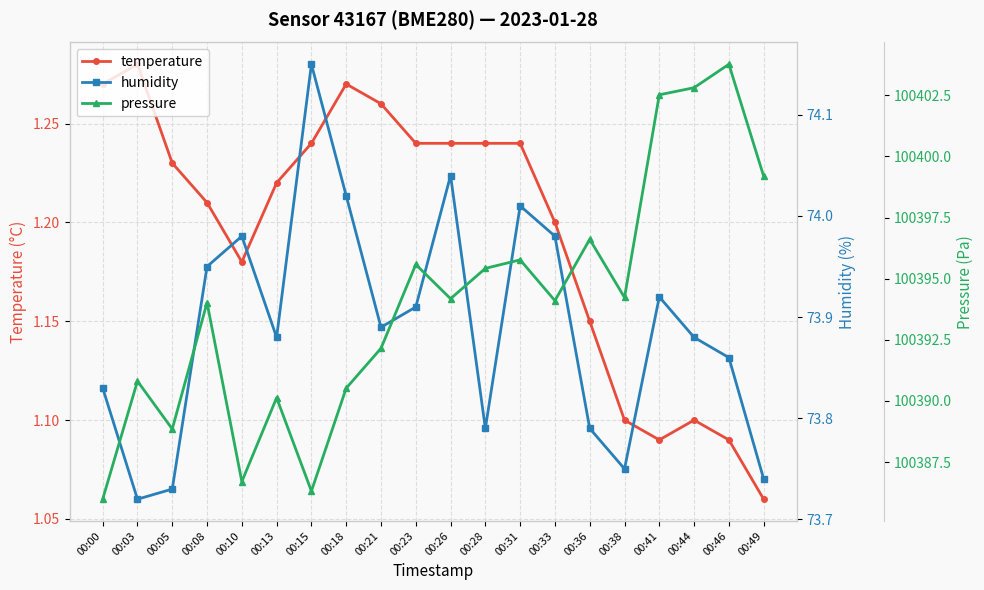

True or false: temperature has a value of 1.3 at 00:21.

True